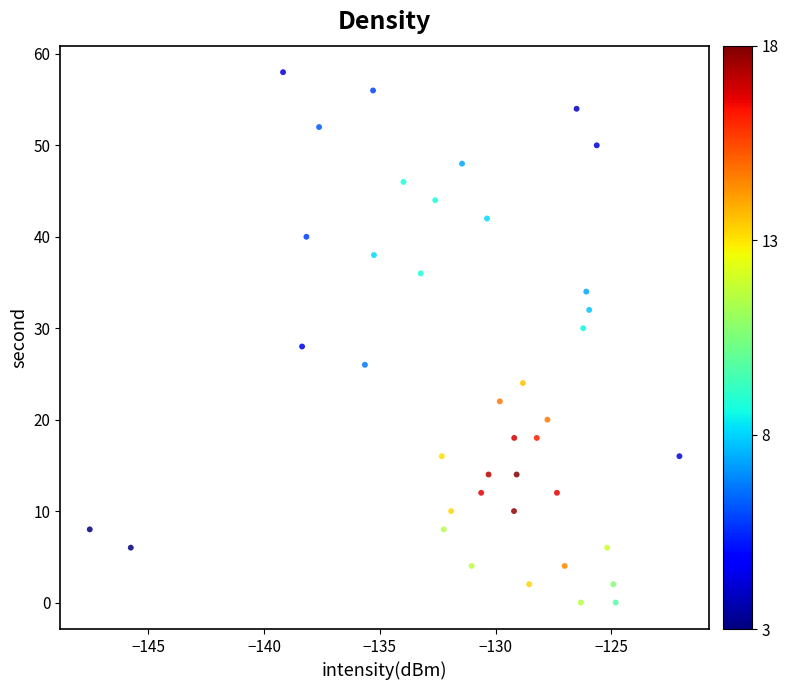

What is the range of Y values (max minus min)?

58